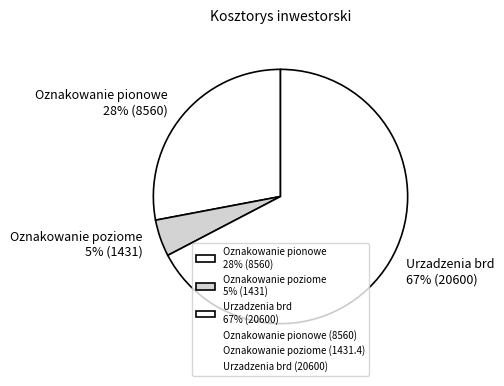

Which category has the biggest portion of the pie?

Urzadzenia brd